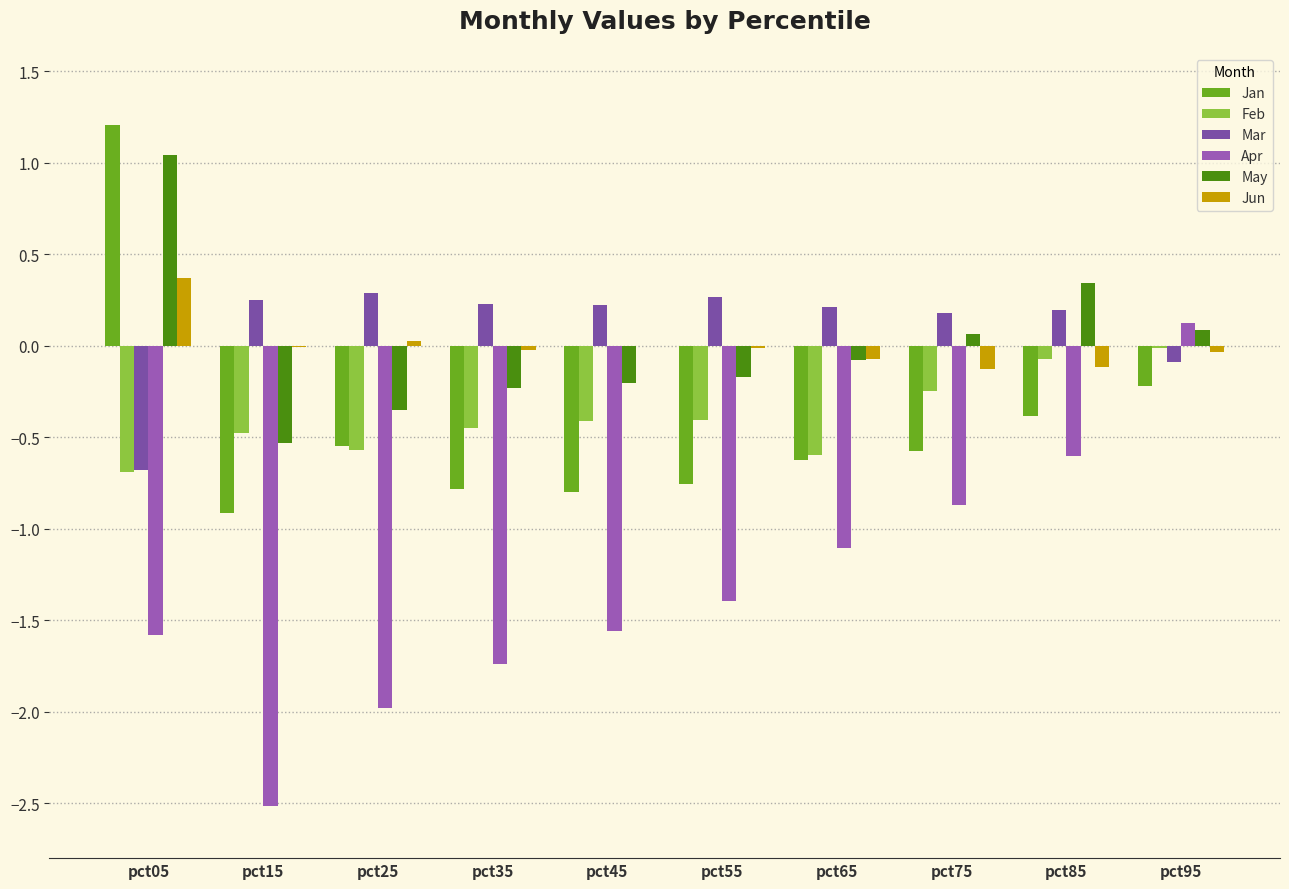

What is the difference between the maximum and second lowest values in the Feb series?

0.6